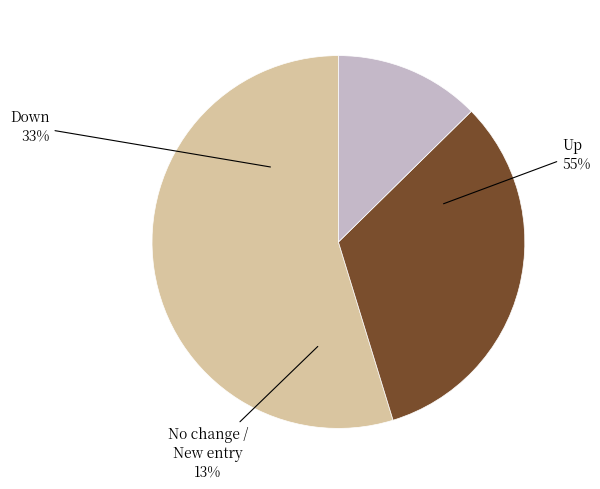

The - slice represents 13% of the pie. True or false?

True